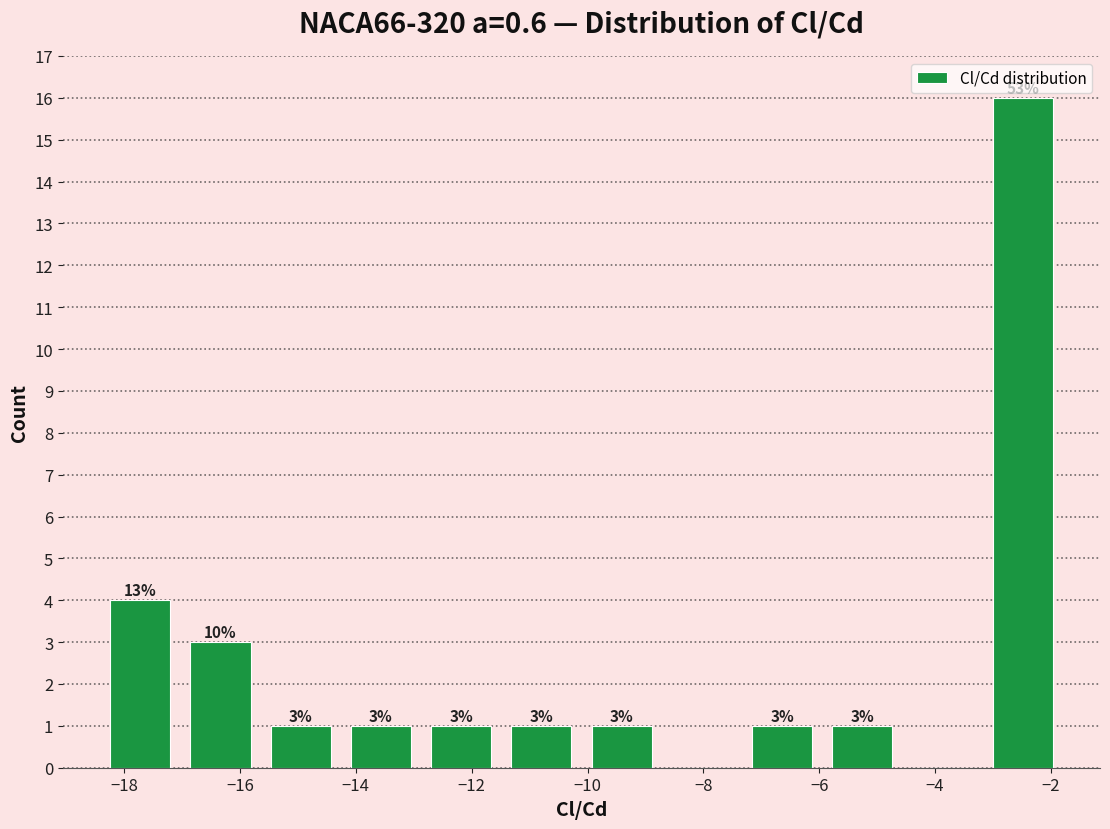

Over which range of the x-axis is the bar tallest?

-3.2 to -1.8